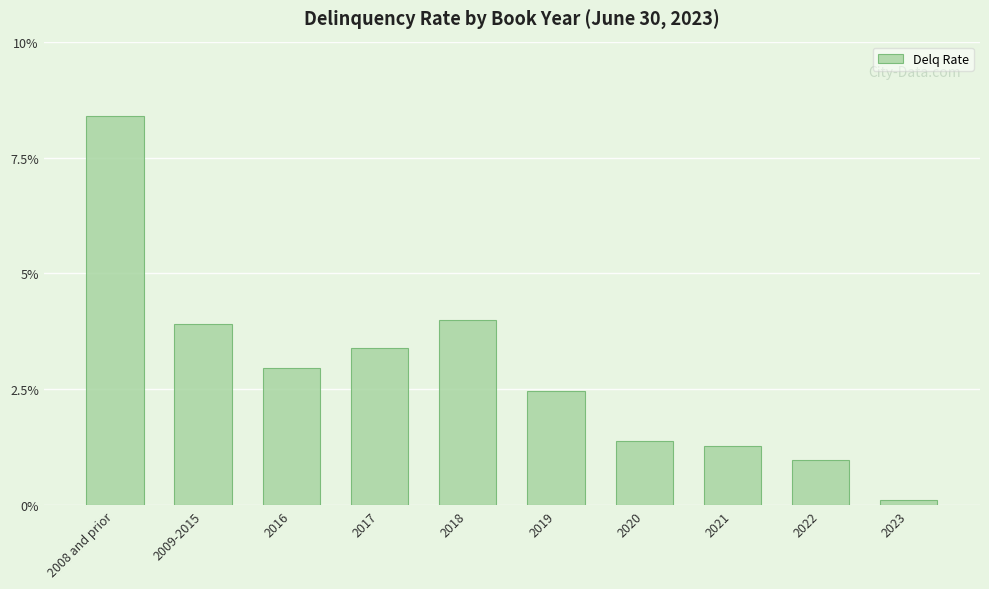

Does the chart contain any negative values?

No